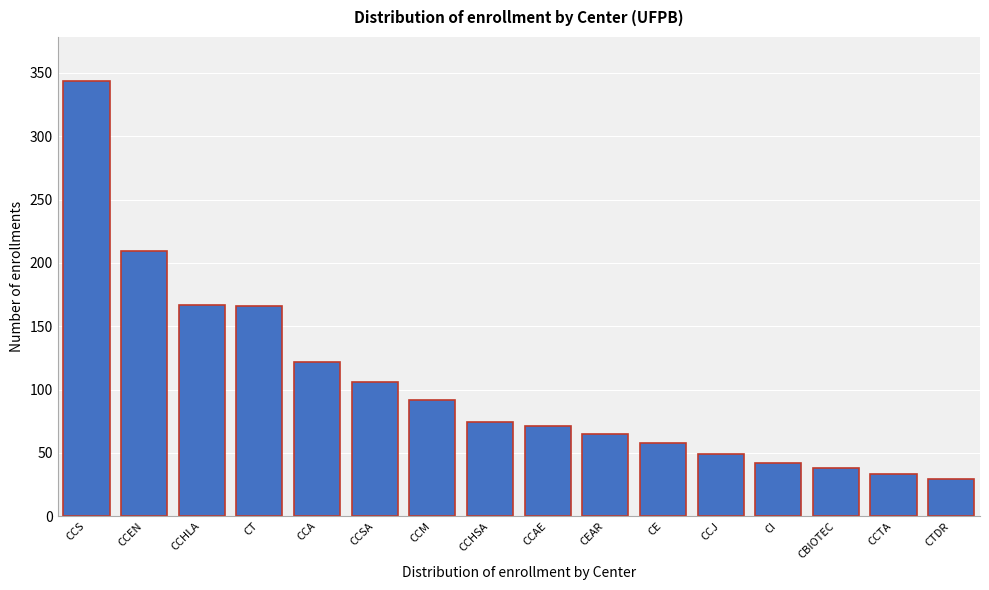

Read the value at CE, to the nearest 10.

60